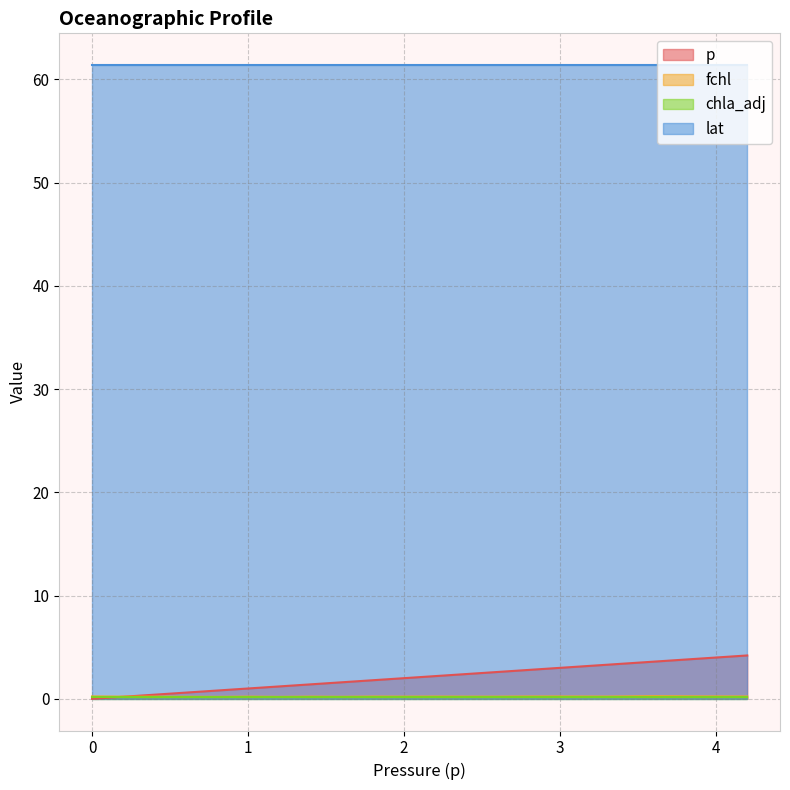

Where is fchl nearest to the value 0?

0.8